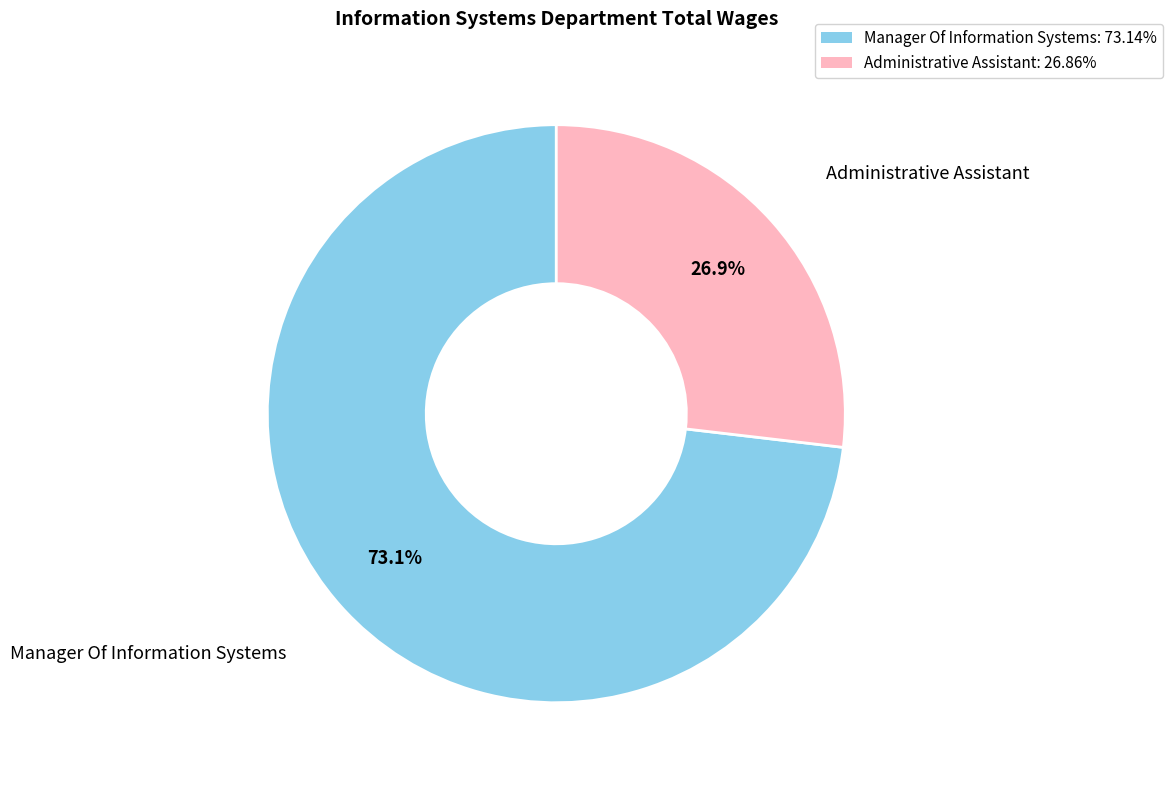

To the nearest percent, what is the combined percentage of Administrative Assistant and Manager Of Information Systems?

100%